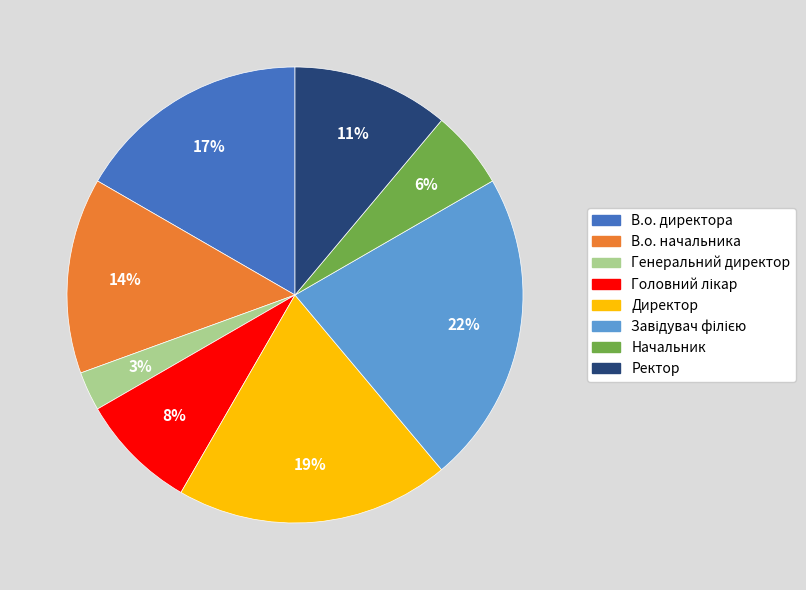

Approximately how many times larger is the value at В.о. начальника compared to Директор?

0.7